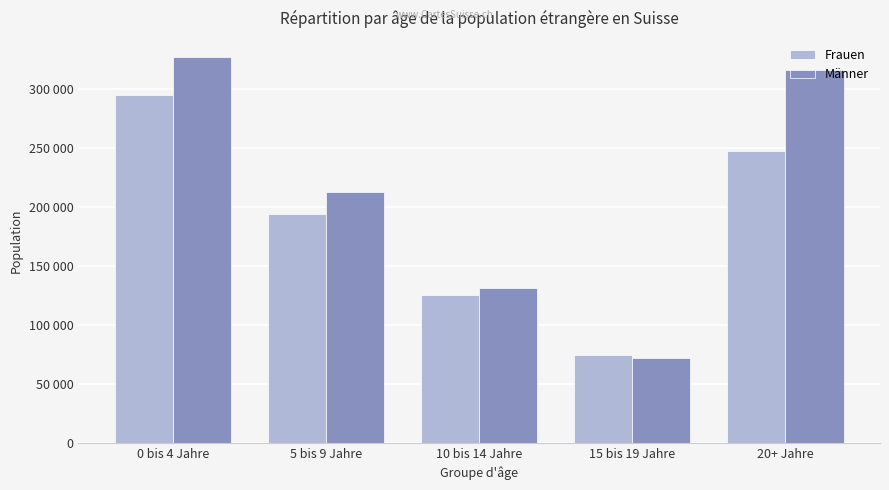

Rank the series at 15 bis 19 Jahre from lowest to highest value.

Männer, Frauen